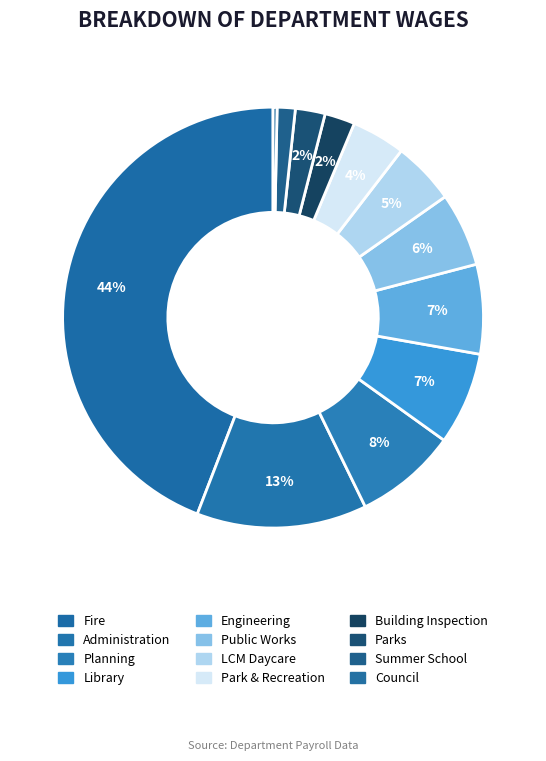

What percentage is NOT represented by Engineering?

93.1%